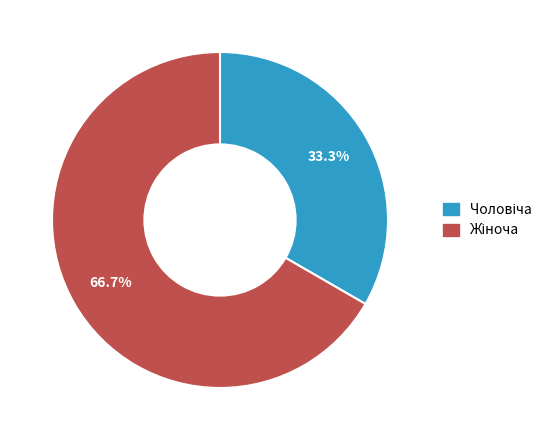

Does any single category account for the majority?

Yes